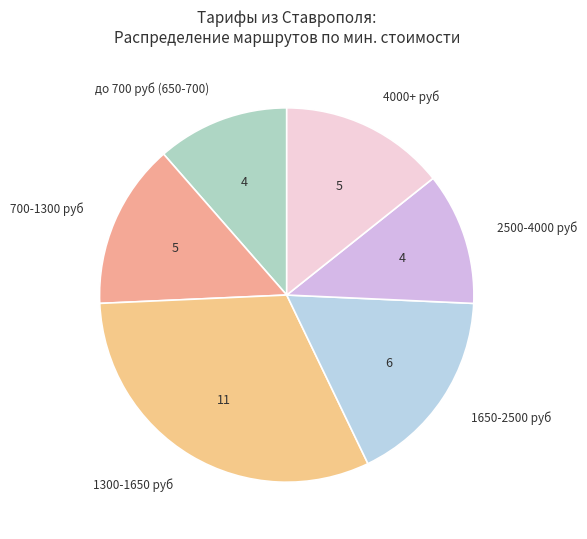

Is it true that 700-1300 руб is 3% of the pie?

False